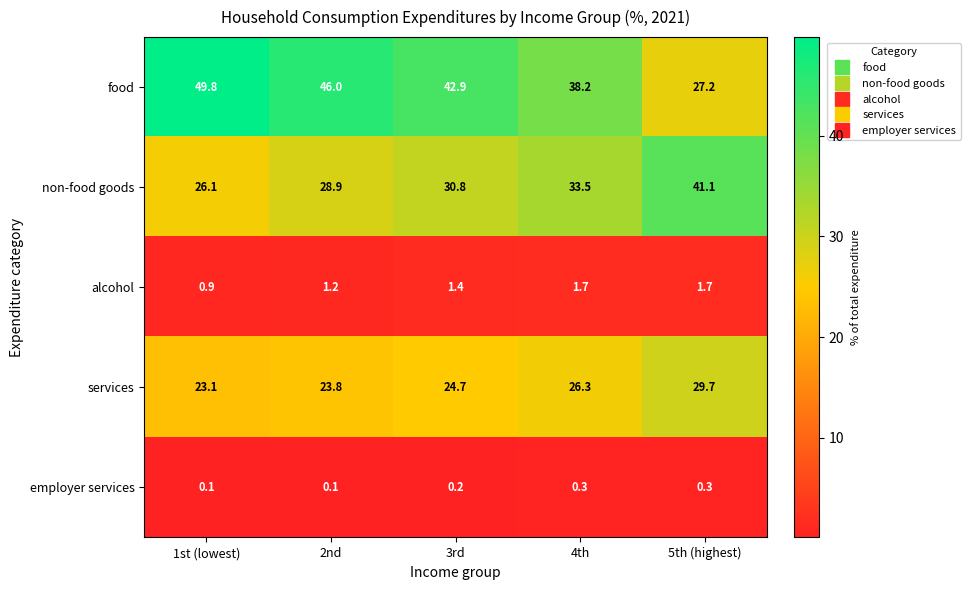

What is the difference between the highest and lowest values at 1st (lowest)?

49.7